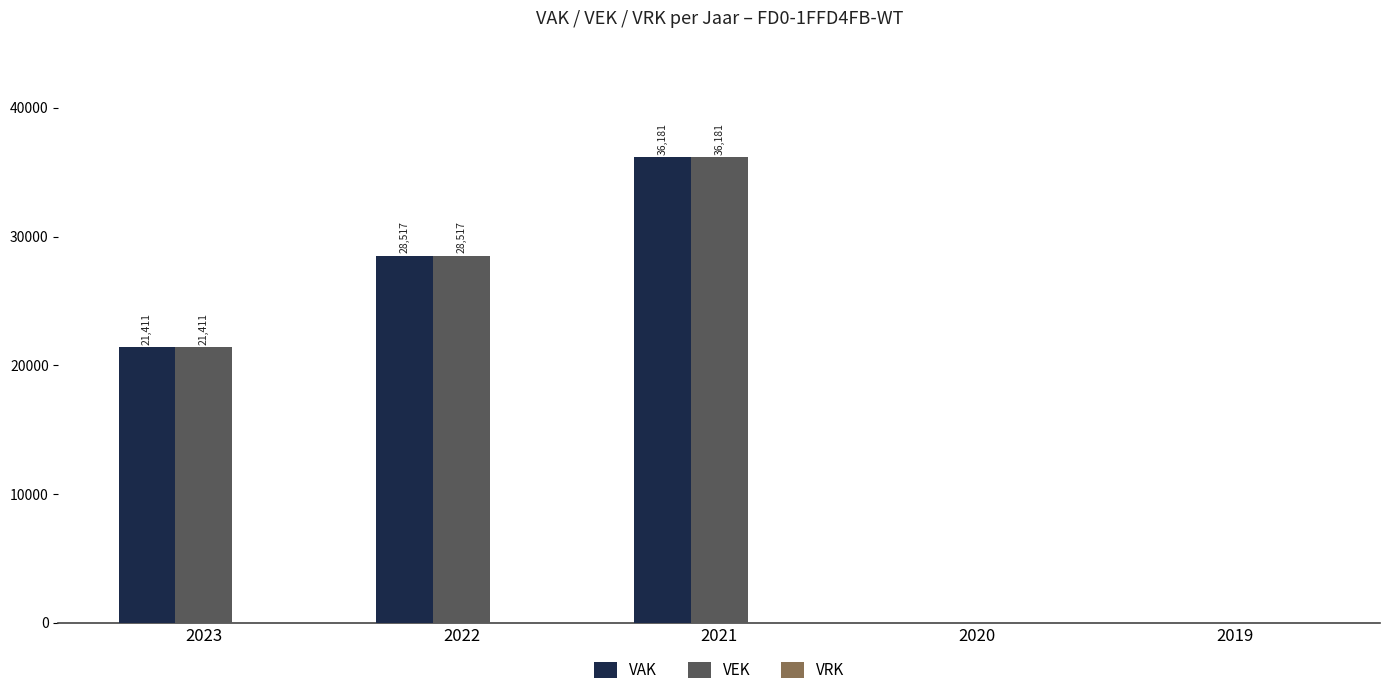

Where is VEK nearest to the value 18090?

2023